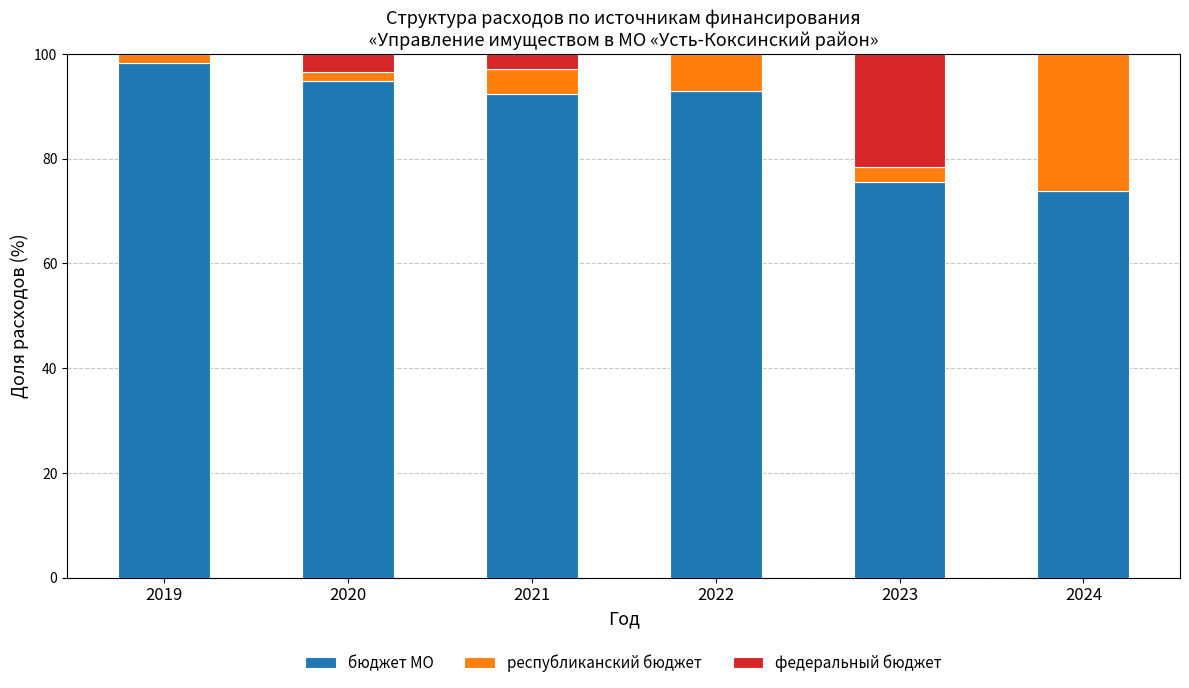

Is it true that бюджет МО equals 54.8 at 2021?

False